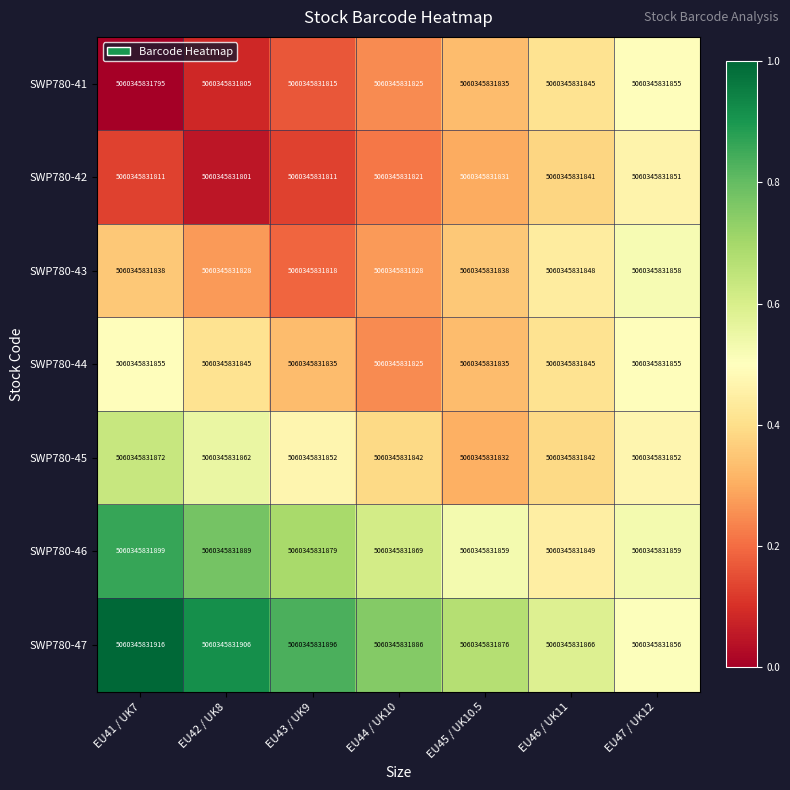

Reading right to left, list all the values displayed in this chart.

SWP780-41: EU47 / UK12=5060345831855.0	EU46 / UK11=5060345831845.0	EU45 / UK10.5=5060345831835.0	EU44 / UK10=5060345831825.0	EU43 / UK9=5060345831815.0	EU42 / UK8=5060345831805.0	EU41 / UK7=5060345831795.0
SWP780-42: EU47 / UK12=5060345831851.0	EU46 / UK11=5060345831841.0	EU45 / UK10.5=5060345831831.0	EU44 / UK10=5060345831821.0	EU43 / UK9=5060345831811.0	EU42 / UK8=5060345831801.0	EU41 / UK7=5060345831811.0
SWP780-43: EU47 / UK12=5060345831858.0	EU46 / UK11=5060345831848.0	EU45 / UK10.5=5060345831838.0	EU44 / UK10=5060345831828.0	EU43 / UK9=5060345831818.0	EU42 / UK8=5060345831828.0	EU41 / UK7=5060345831838.0
SWP780-44: EU47 / UK12=5060345831855.0	EU46 / UK11=5060345831845.0	EU45 / UK10.5=5060345831835.0	EU44 / UK10=5060345831825.0	EU43 / UK9=5060345831835.0	EU42 / UK8=5060345831845.0	EU41 / UK7=5060345831855.0
SWP780-45: EU47 / UK12=5060345831852.0	EU46 / UK11=5060345831842.0	EU45 / UK10.5=5060345831832.0	EU44 / UK10=5060345831842.0	EU43 / UK9=5060345831852.0	EU42 / UK8=5060345831862.0	EU41 / UK7=5060345831872.0
SWP780-46: EU47 / UK12=5060345831859.0	EU46 / UK11=5060345831849.0	EU45 / UK10.5=5060345831859.0	EU44 / UK10=5060345831869.0	EU43 / UK9=5060345831879.0	EU42 / UK8=5060345831889.0	EU41 / UK7=5060345831899.0
SWP780-47: EU47 / UK12=5060345831856.0	EU46 / UK11=5060345831866.0	EU45 / UK10.5=5060345831876.0	EU44 / UK10=5060345831886.0	EU43 / UK9=5060345831896.0	EU42 / UK8=5060345831906.0	EU41 / UK7=5060345831916.0